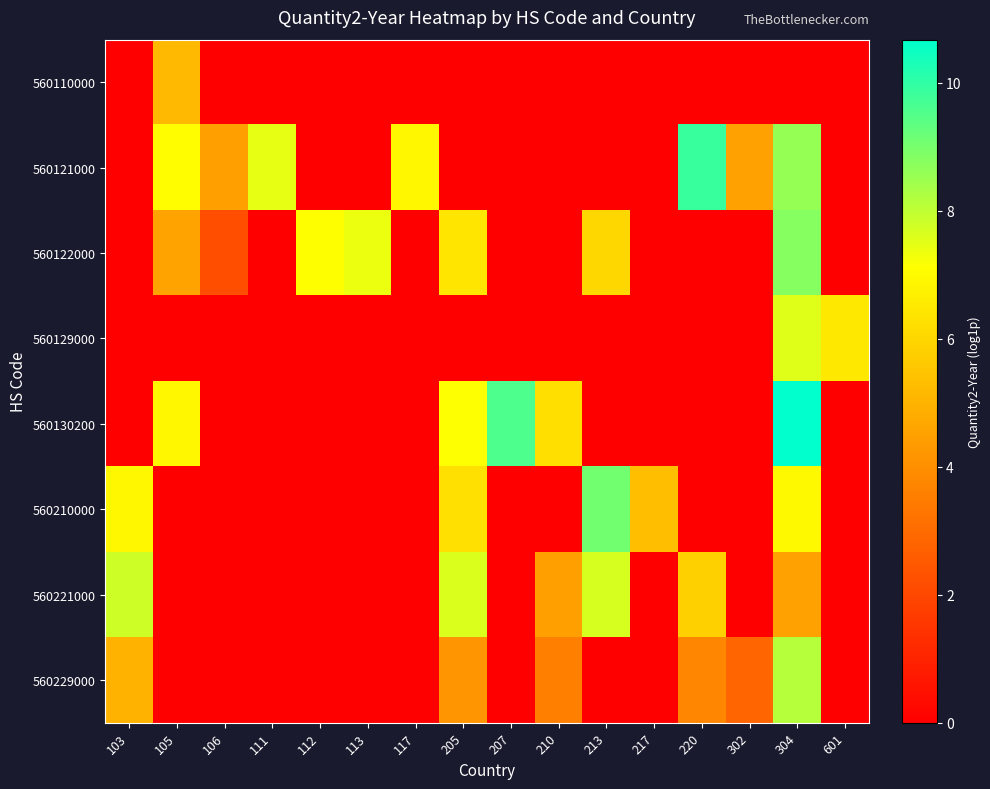

At 207, list the series in order from largest to smallest.

560130200, 560110000, 560121000, 560122000, 560129000, 560210000, 560221000, 560229000